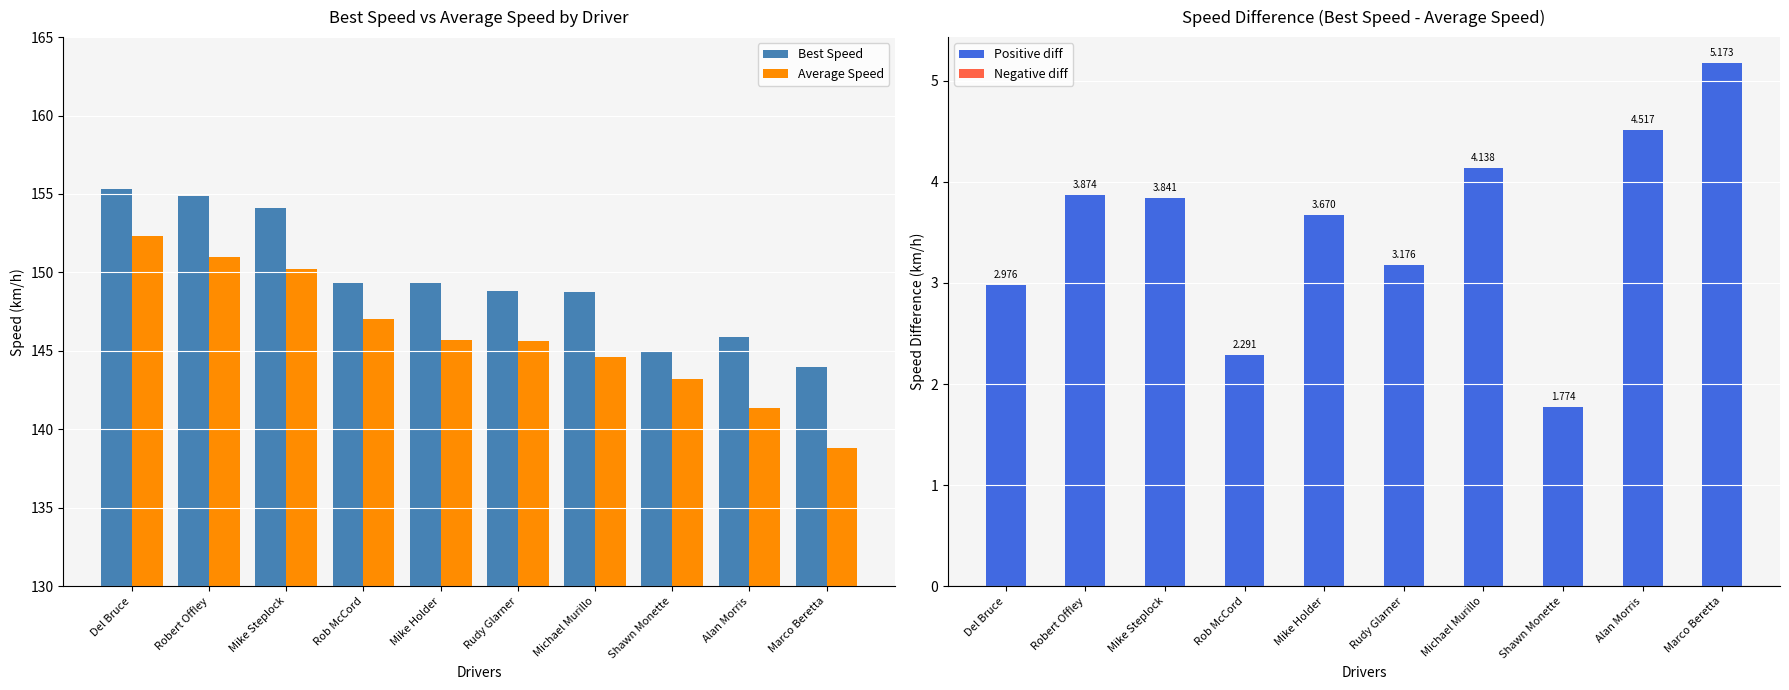

What is the label of the 2nd bar from the left?

Robert Offley